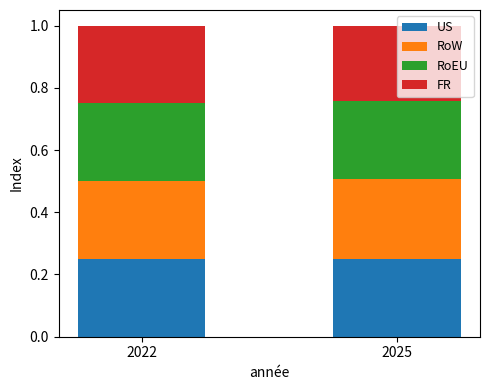

What is the total value across all series at 2025?

1.0